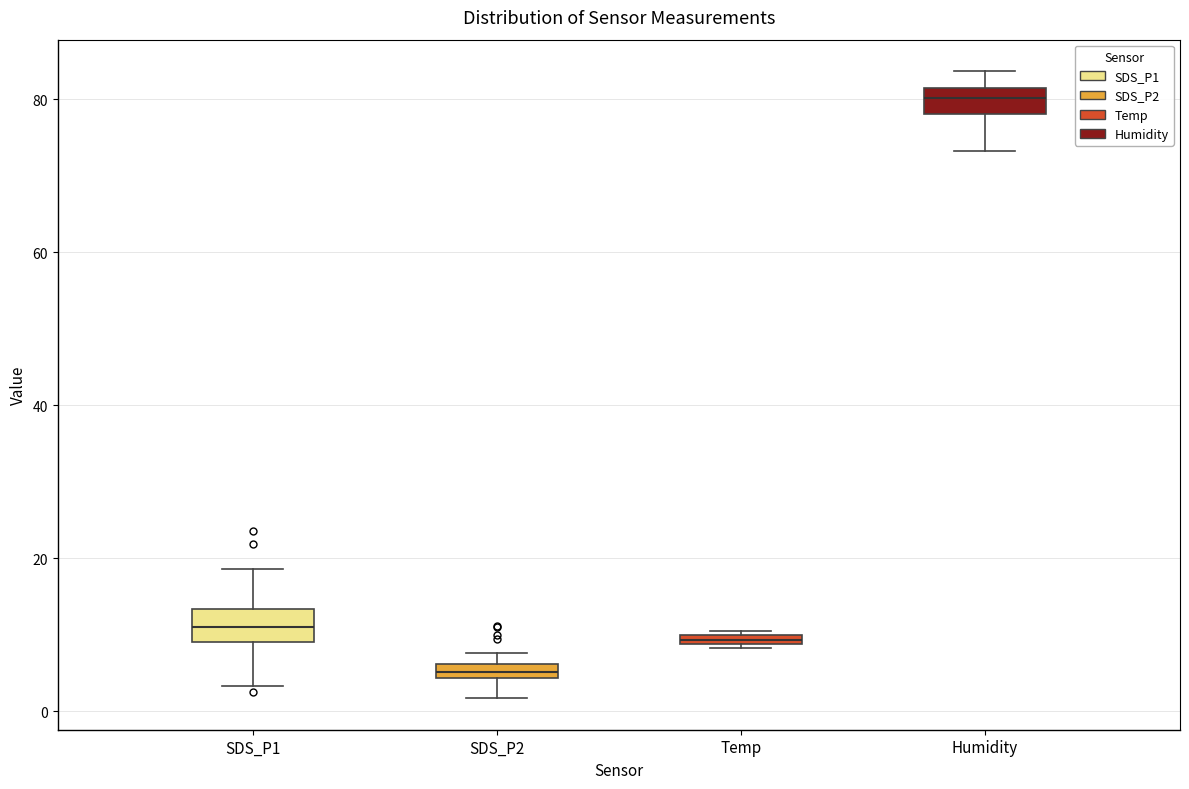

Which box has the highest median line?

Humidity